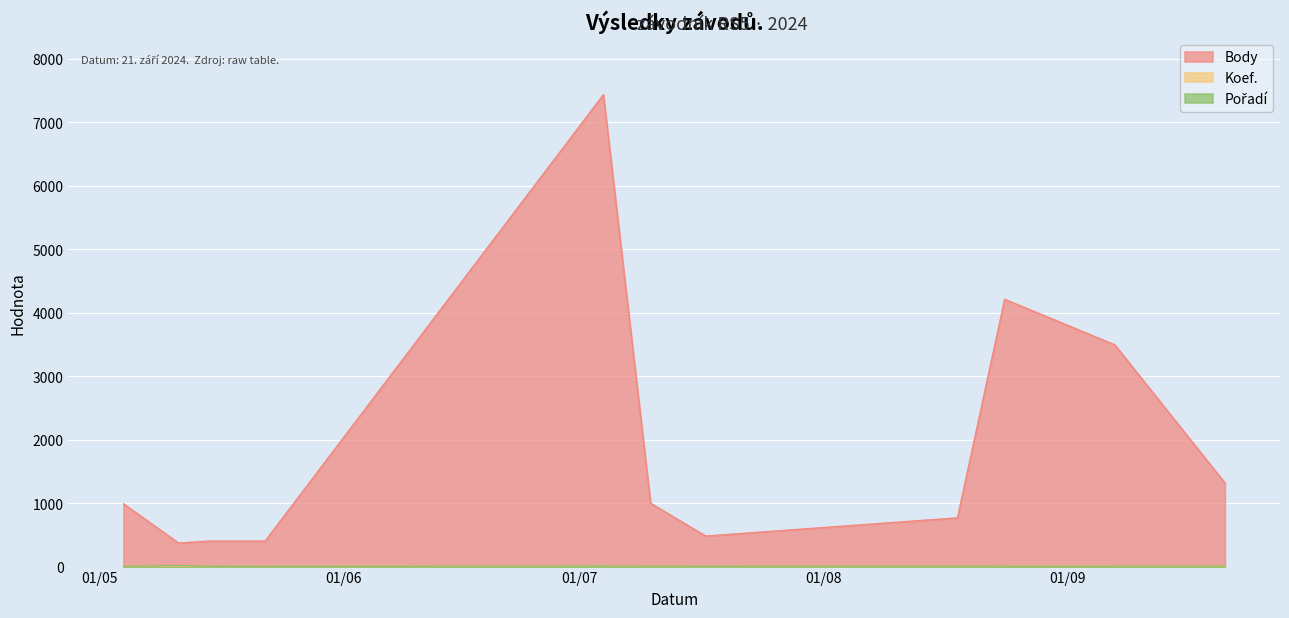

In Pořadí, how many points are higher than both neighbors (excluding endpoints)?

3